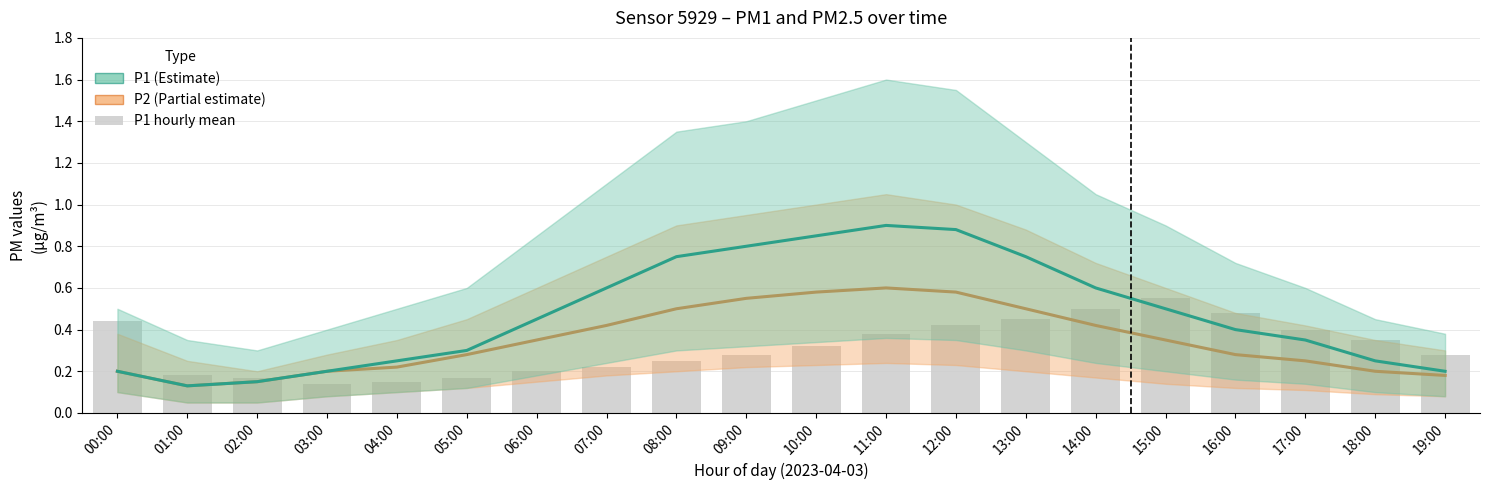

What are all the series names shown in the legend?

P2, P1, P1 hourly mean